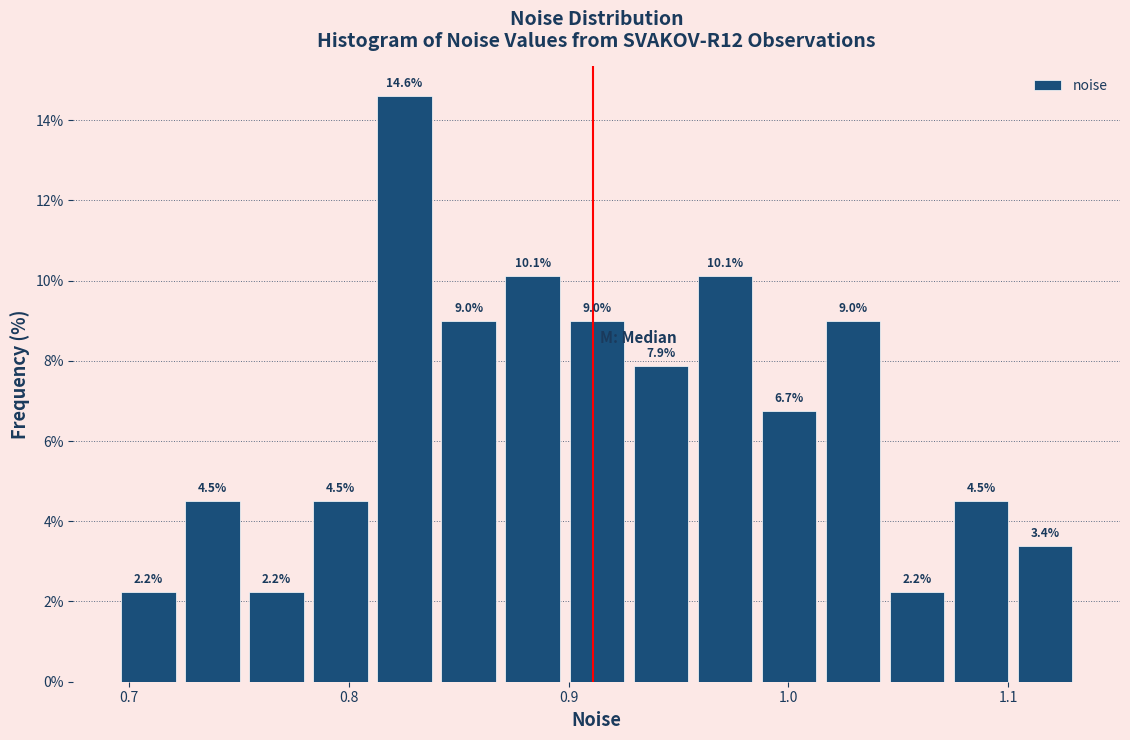

Around what value on the x-axis is the tallest bar? Give the approximate position of its centre, as read against the axis.

0.83